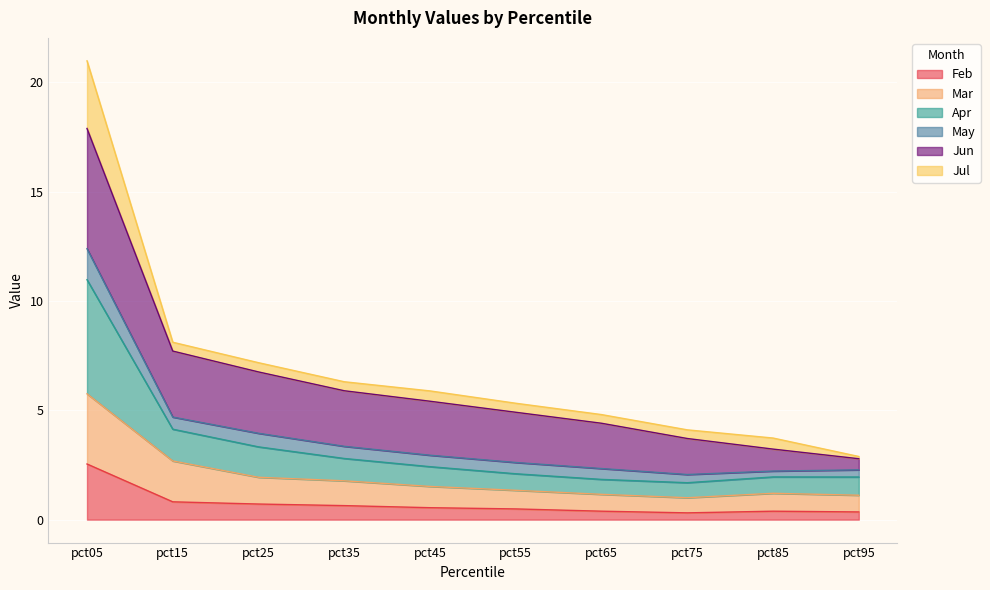

At which label is Mar closest to 3?

pct15